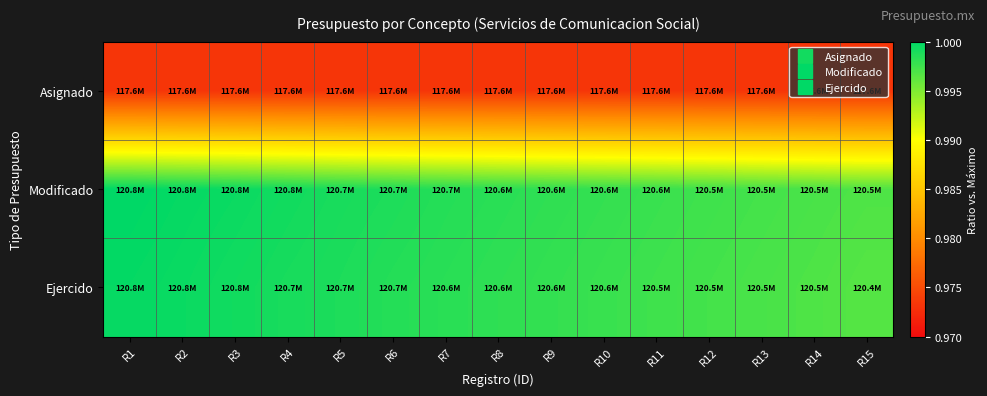

Between R12 and R13, which is larger?

R12